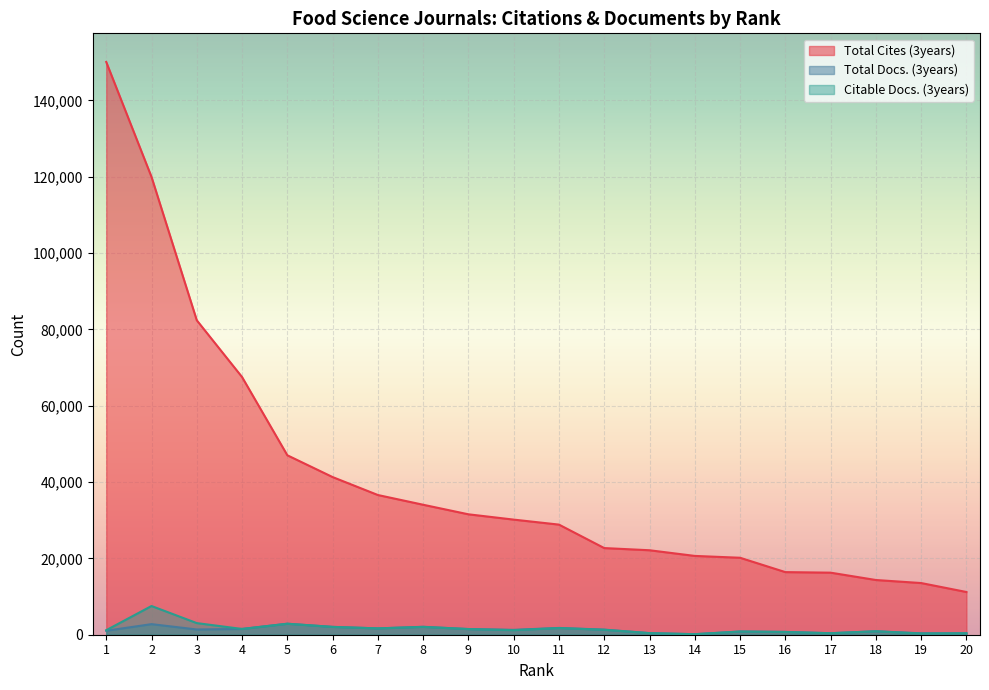

What is the spread (max minus min) of values at 8?

32007